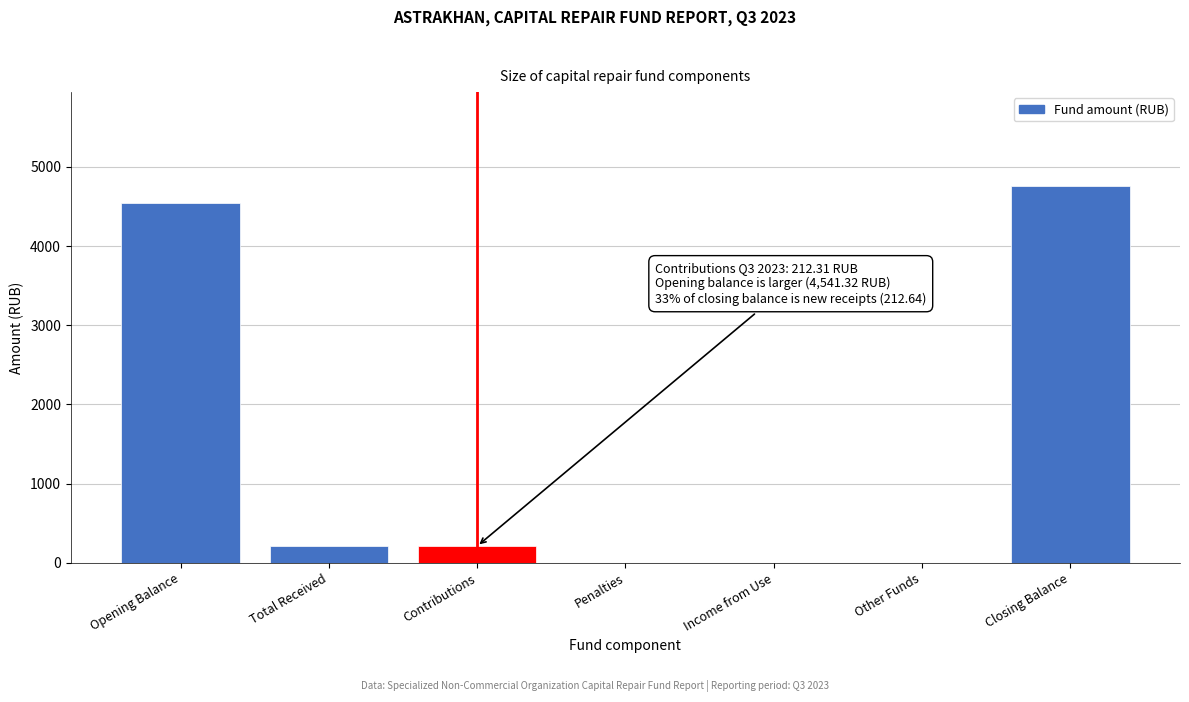

What is the sum of all values?

9720.6